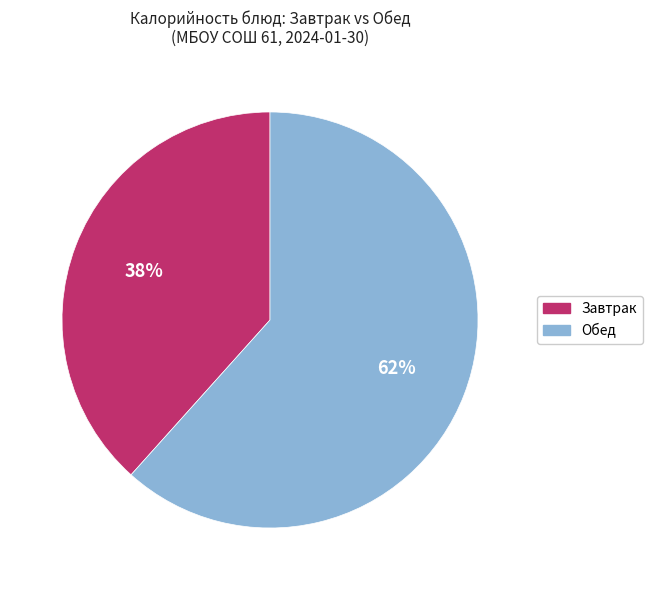

Is there any slice that represents more than half of the pie?

Yes